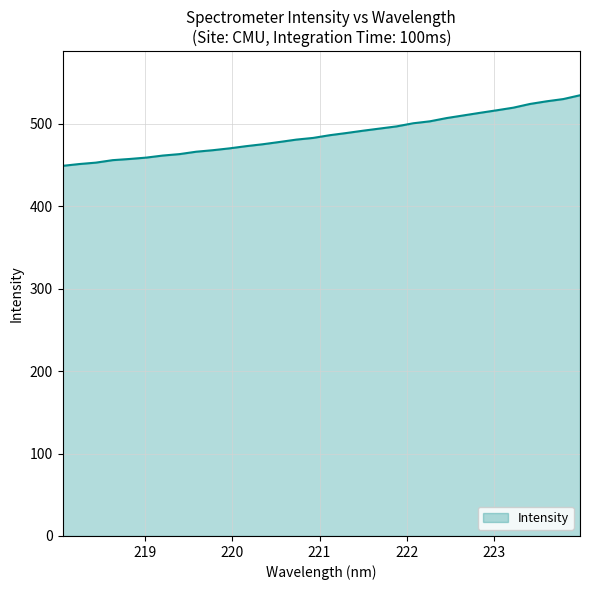

What is the greatest value displayed?

534.8